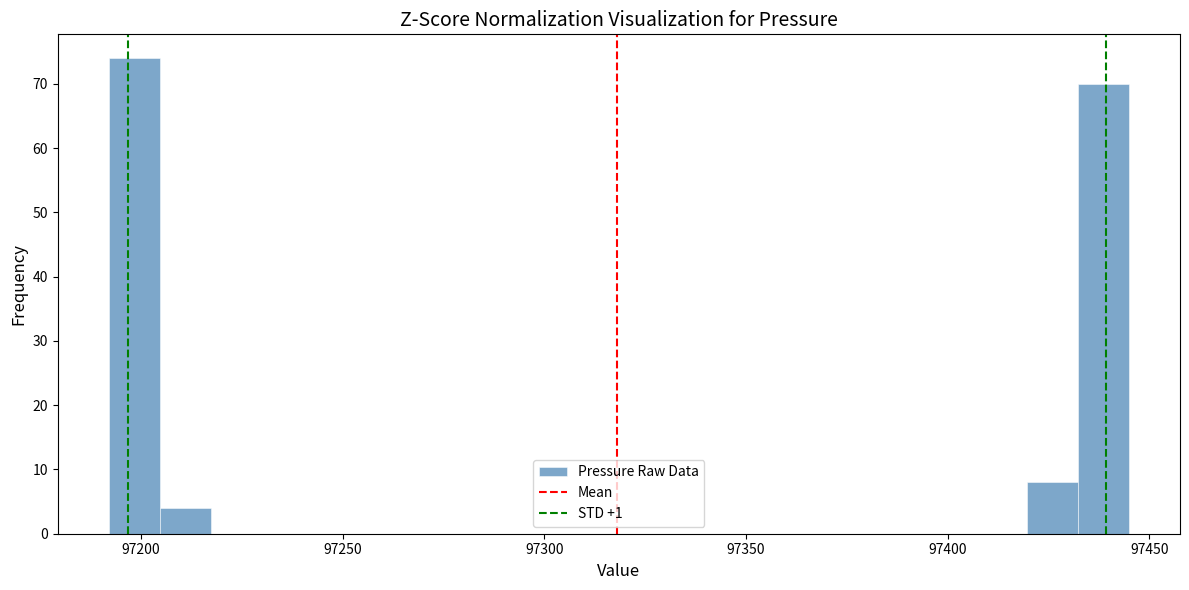

Read against the x-axis, roughly where is the centre of the tallest bar?

97200